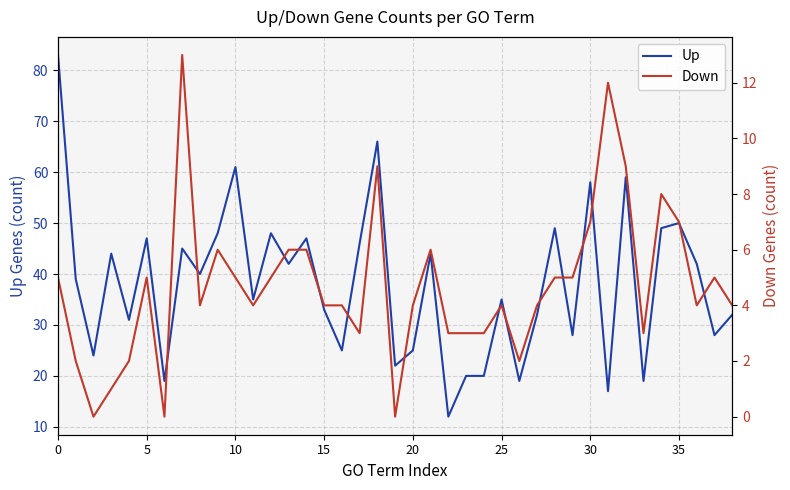

How many interior local peaks does the Up series have?

13